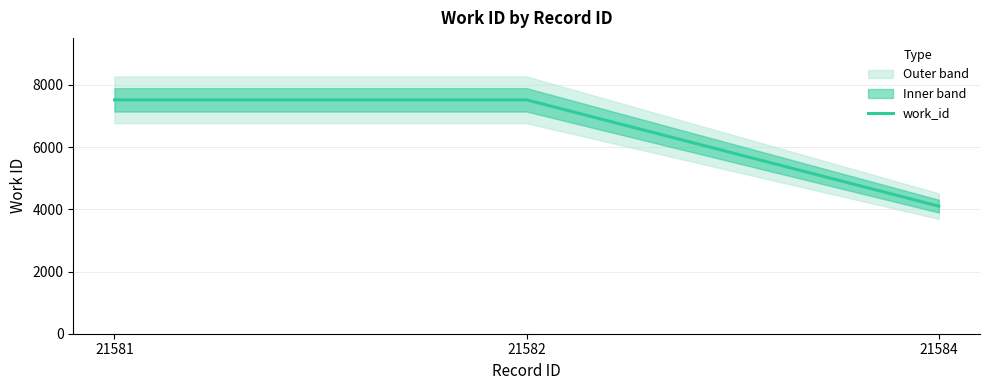

List the labels in order of value, largest first.

21581, 21582, 21584